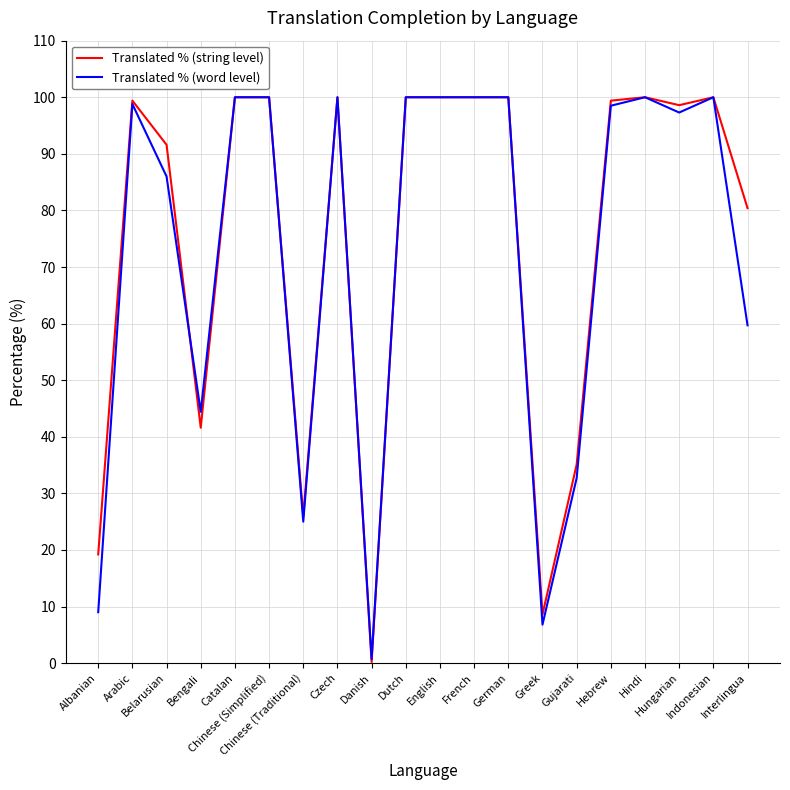

What is the highest value of the Translated % (word level) series?

100.0